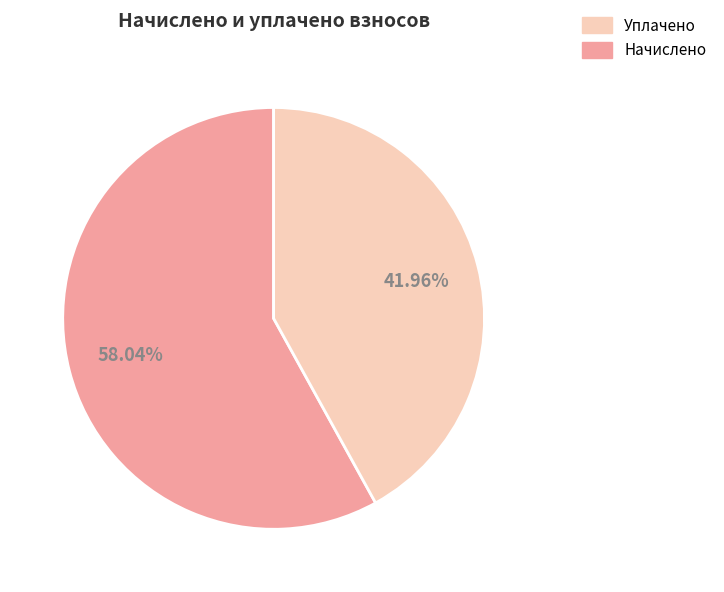

How many segments does this pie chart have?

2